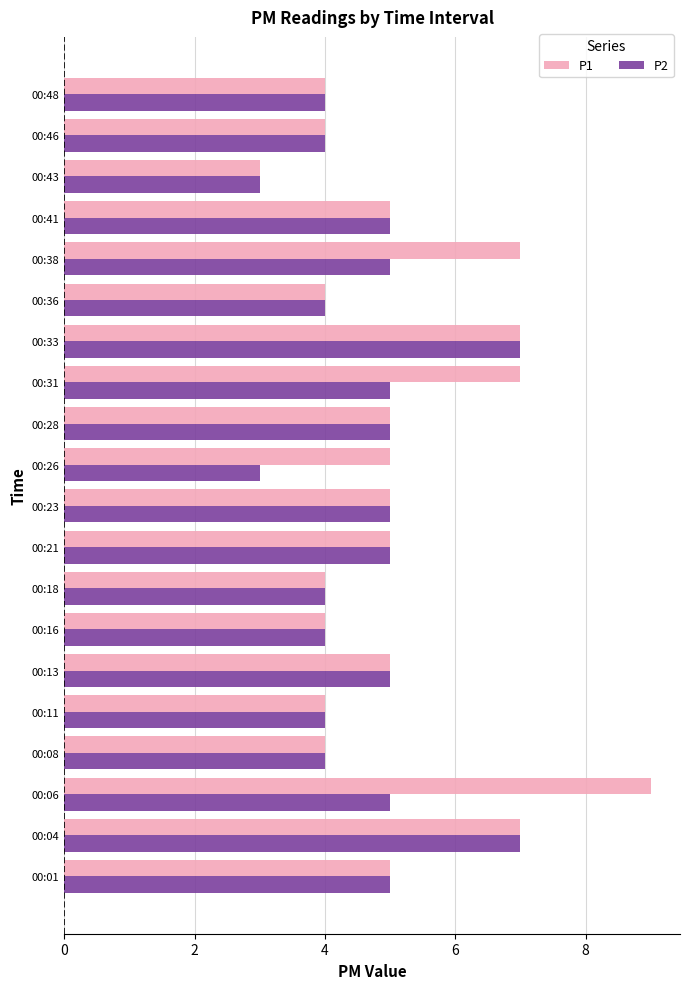

What is the greatest value displayed?

9